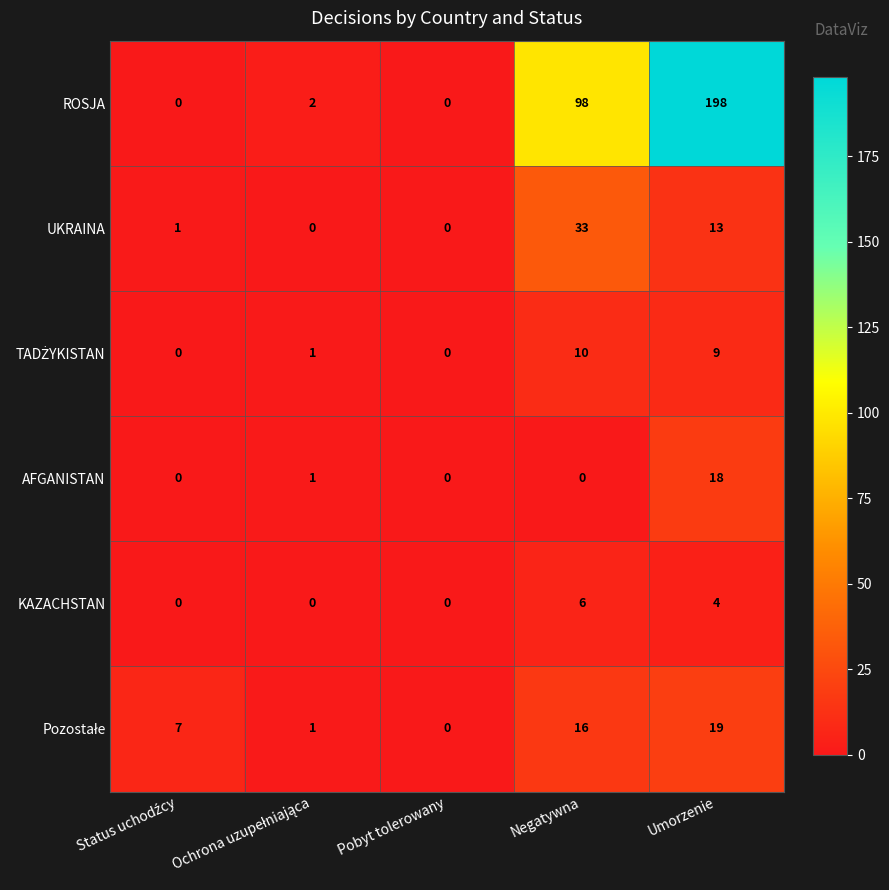

The value of ROSJA at Umorzenie is 198. True or false?

True